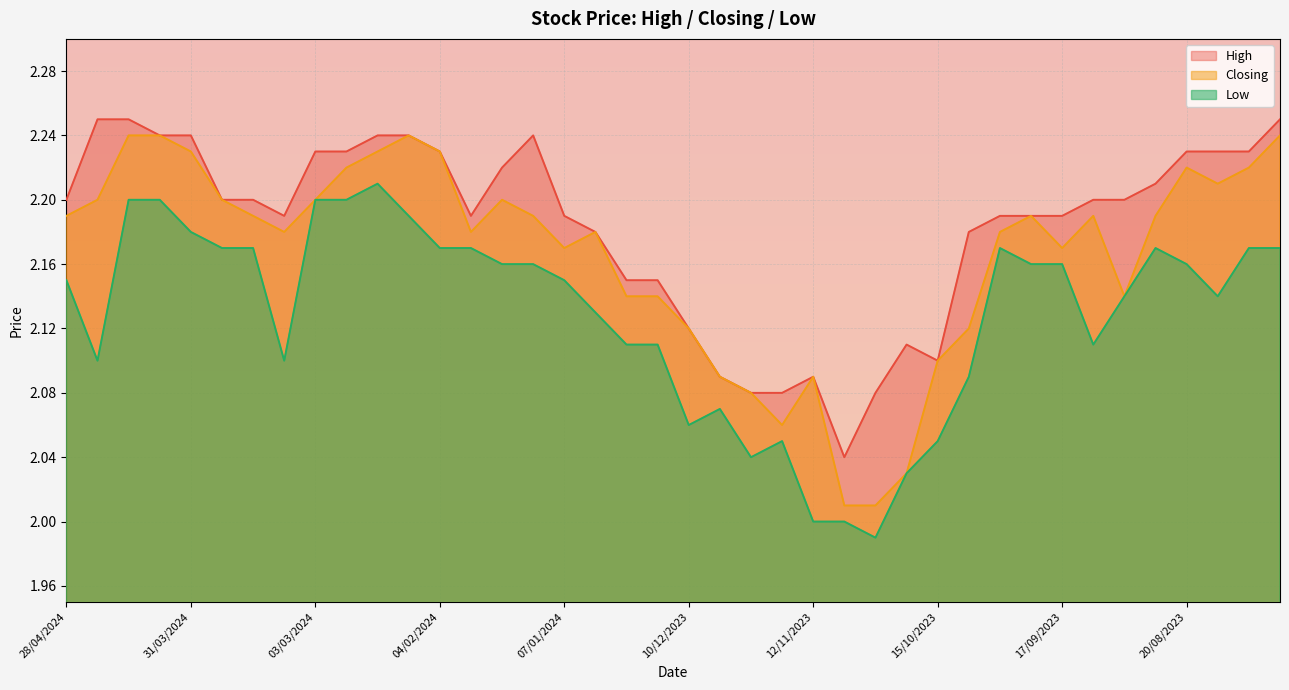

List the series in order of their overall mean, lowest first.

Low, Closing, High